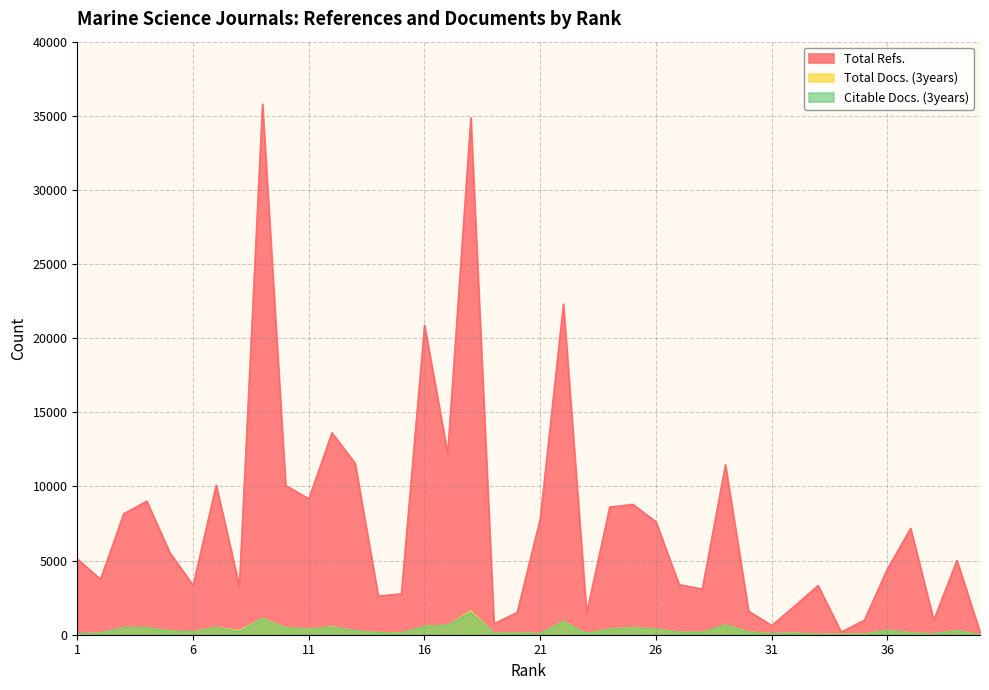

Does the chart display data point markers on the line(s)?

No